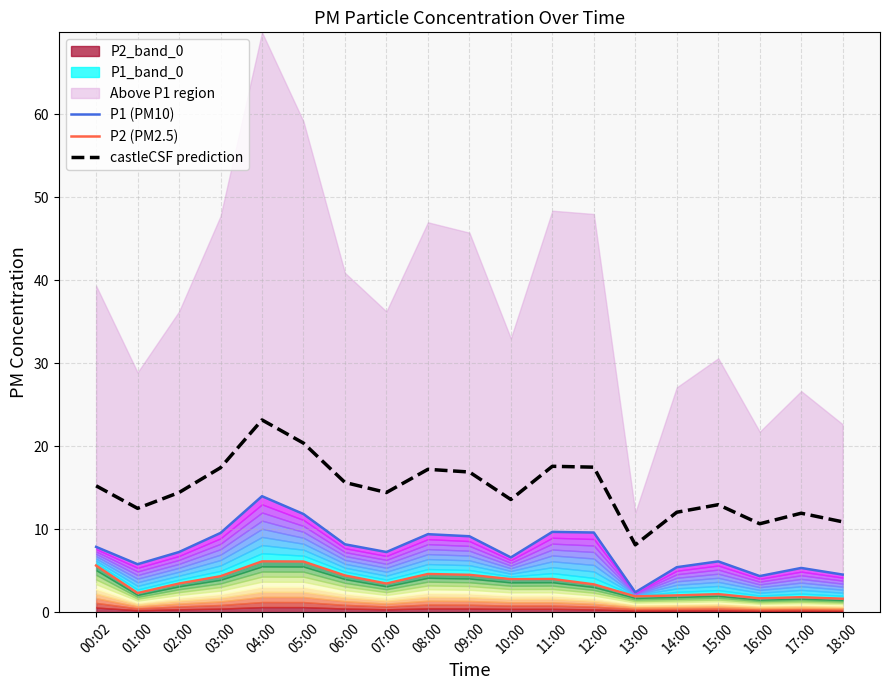

The castleCSF prediction series shows 15.6 at 06:00. True or false?

True